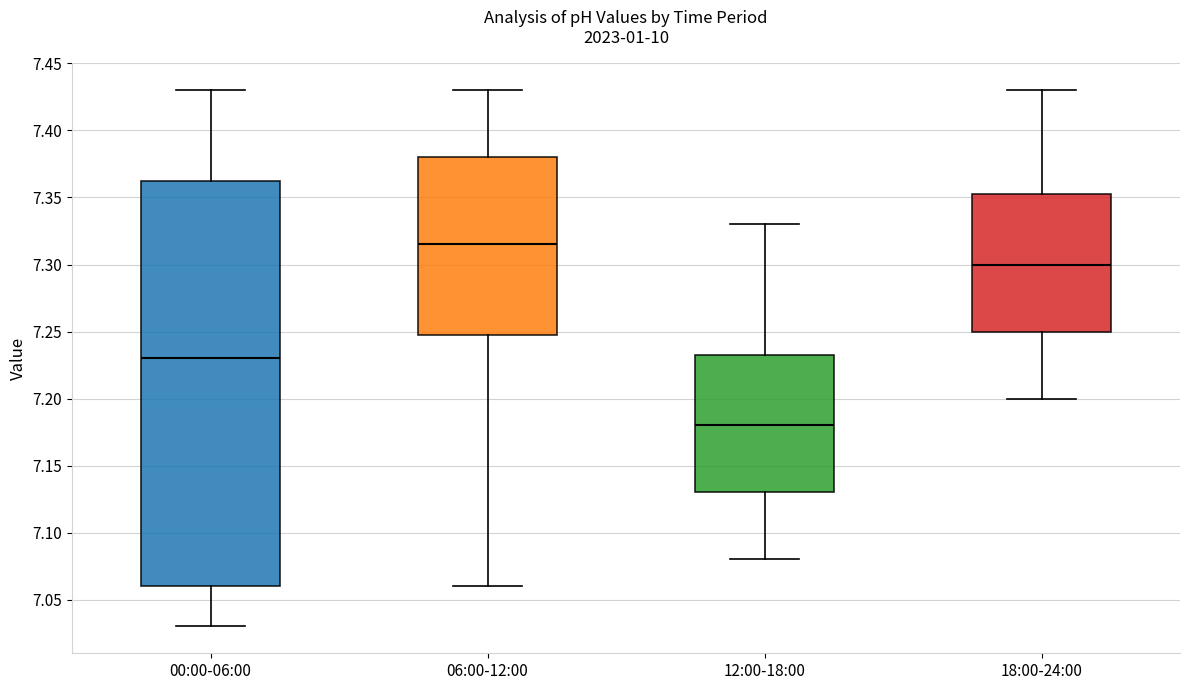

Comparing the boxes themselves (not the whiskers), which one is the tallest?

00:00-06:00